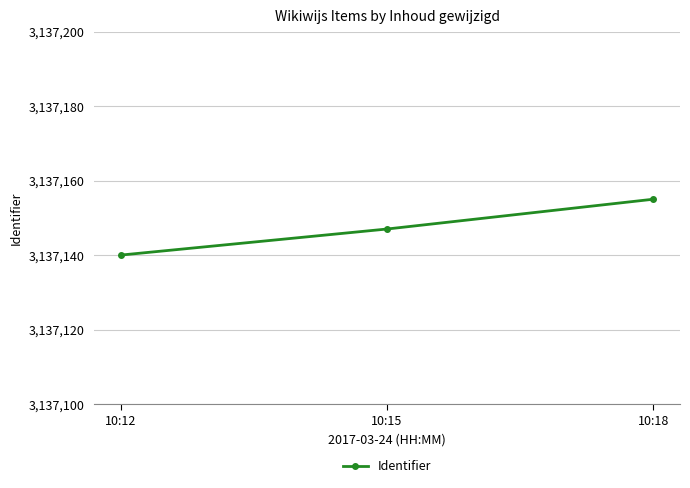

What is the value of the 2nd point from the left?

3137147